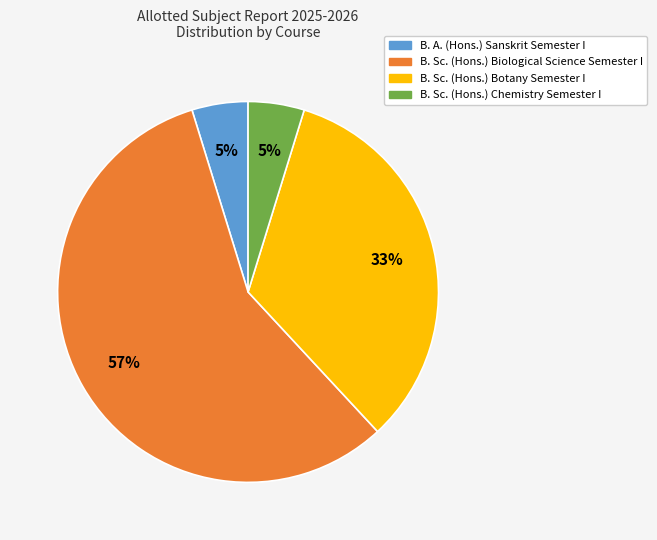

To the nearest percent, what percentage of the pie is B. A. (Hons.) Sanskrit Semester I?

5%